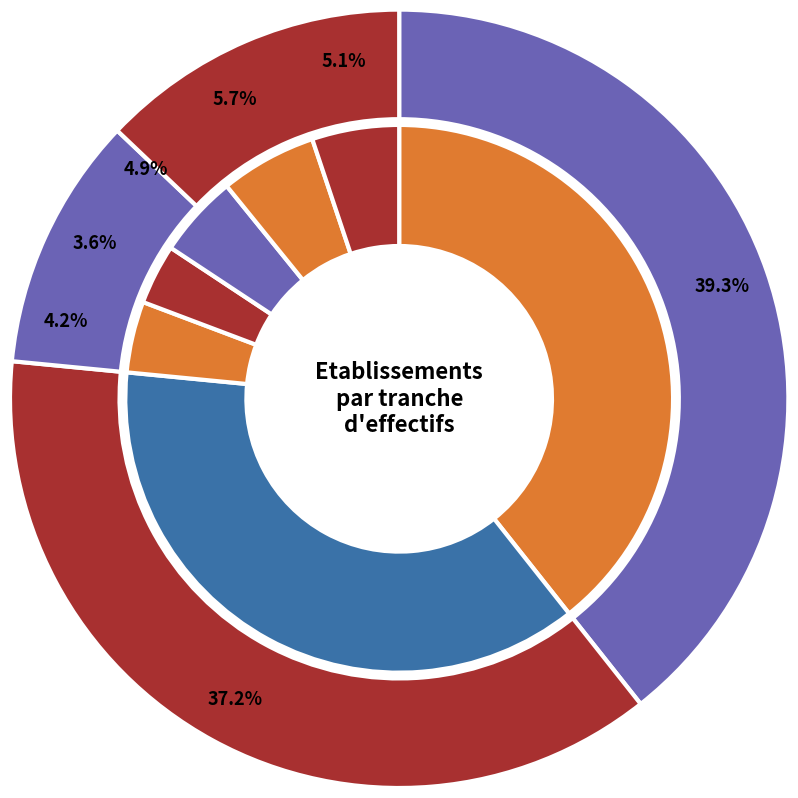

Is 02 the majority of the pie?

No